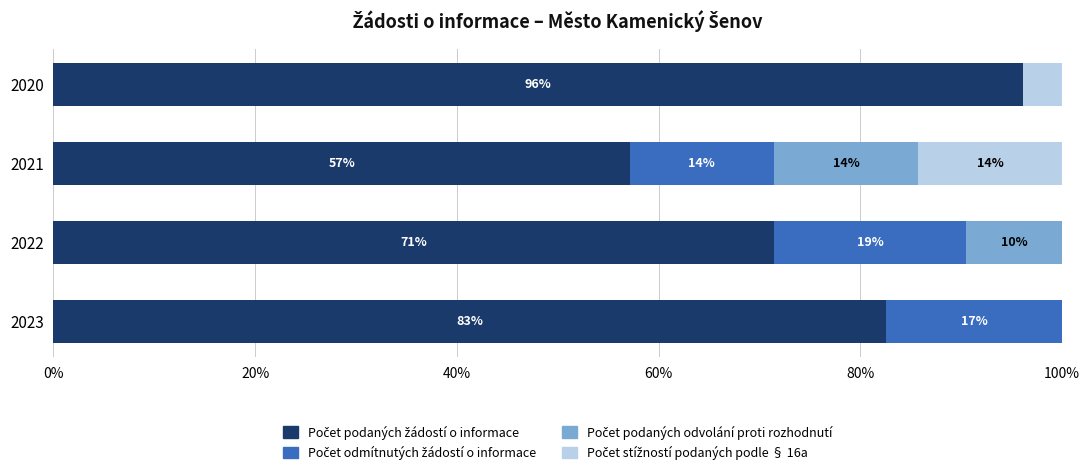

List the series in order of their peak value, highest first.

Počet podaných žádostí o informace, Počet odmítnutých žádostí o informace, Počet podaných odvolání proti rozhodnutí, Počet stížností podaných podle § 16a